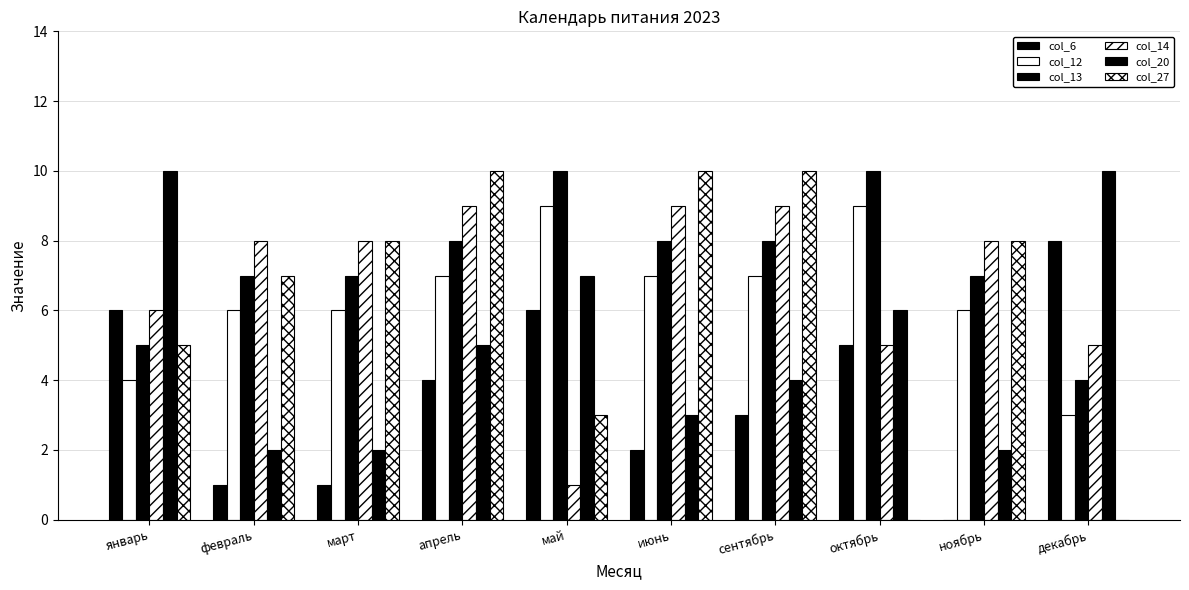

How many data points does each series have?

10